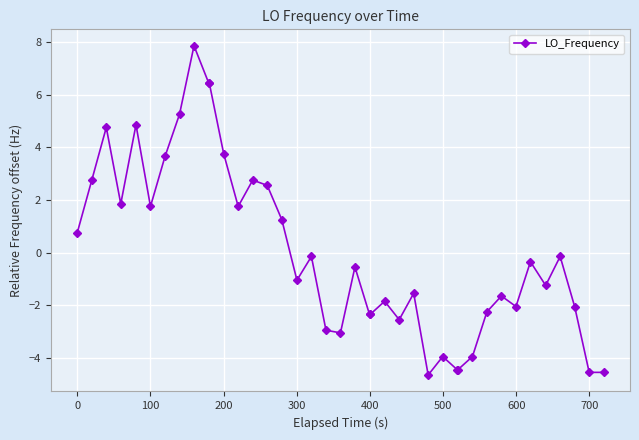

What is the difference between the maximum and minimum values?

12.5